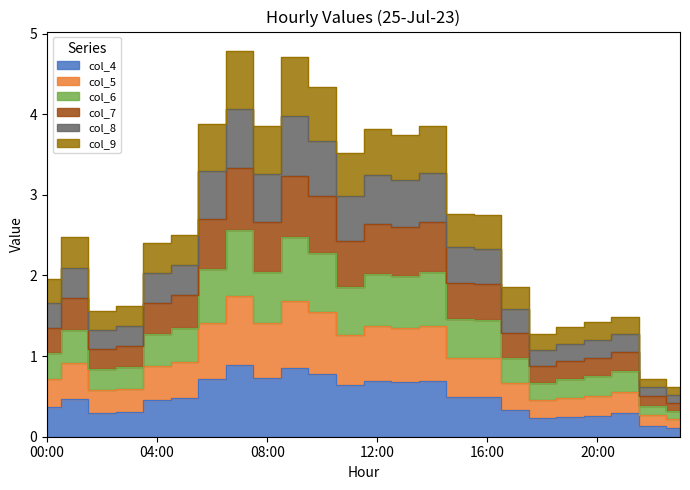

Is it true that col_7 equals 0.1 at 23:00?

False